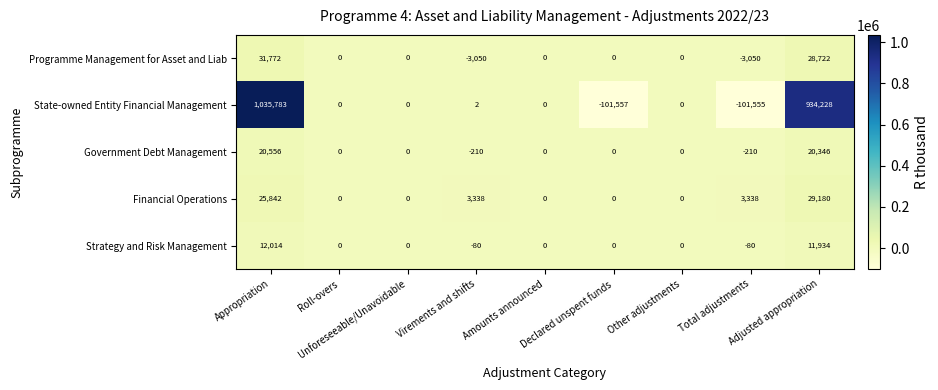

What is the greatest value displayed?

1035783